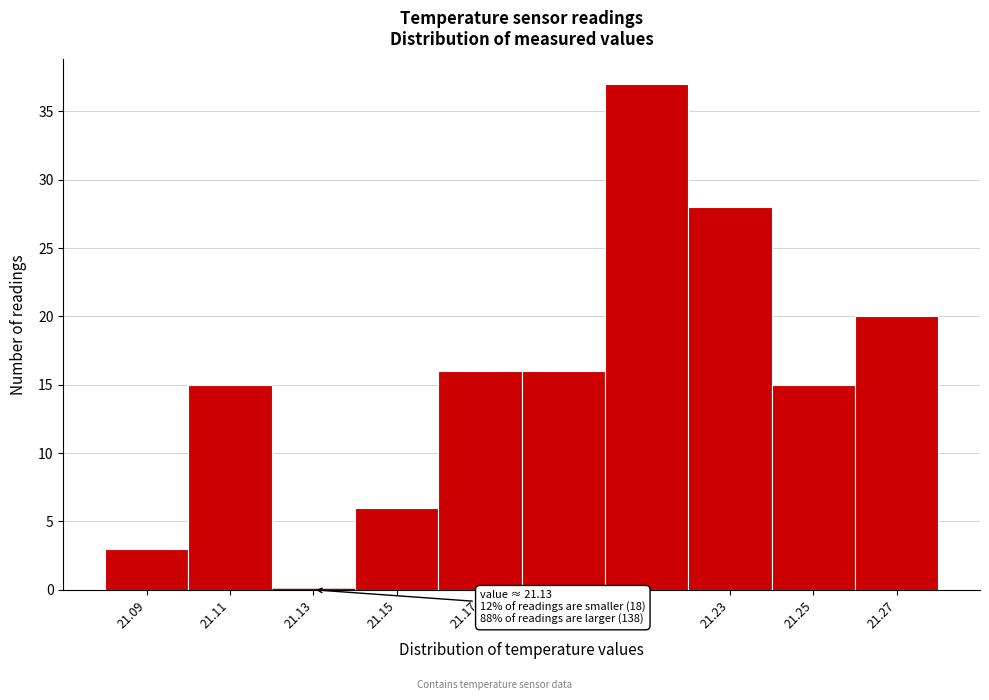

Reading right to left, extract all data points from this chart.

21.27=20	21.25=15	21.23=28	21.21=37	21.19=16	21.17=16	21.15=6	21.13=0	21.11=15	21.09=3